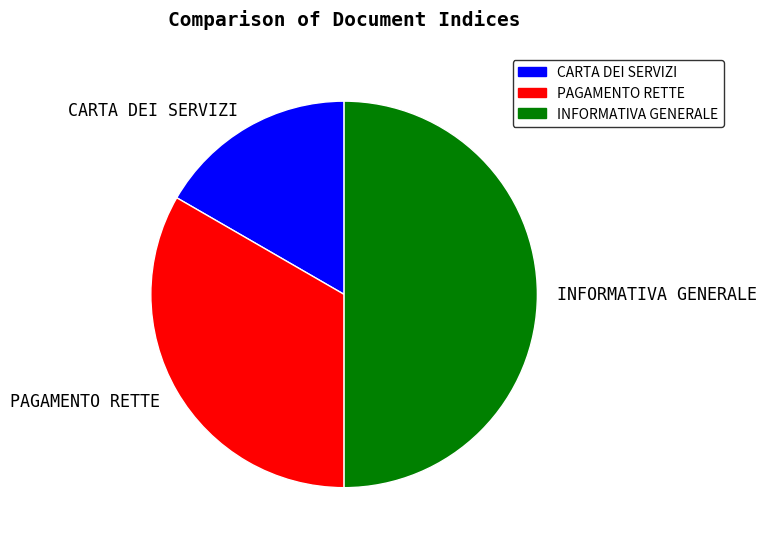

Rank the categories by value from lowest to highest.

CARTA DEI SERVIZI, PAGAMENTO RETTE, INFORMATIVA GENERALE